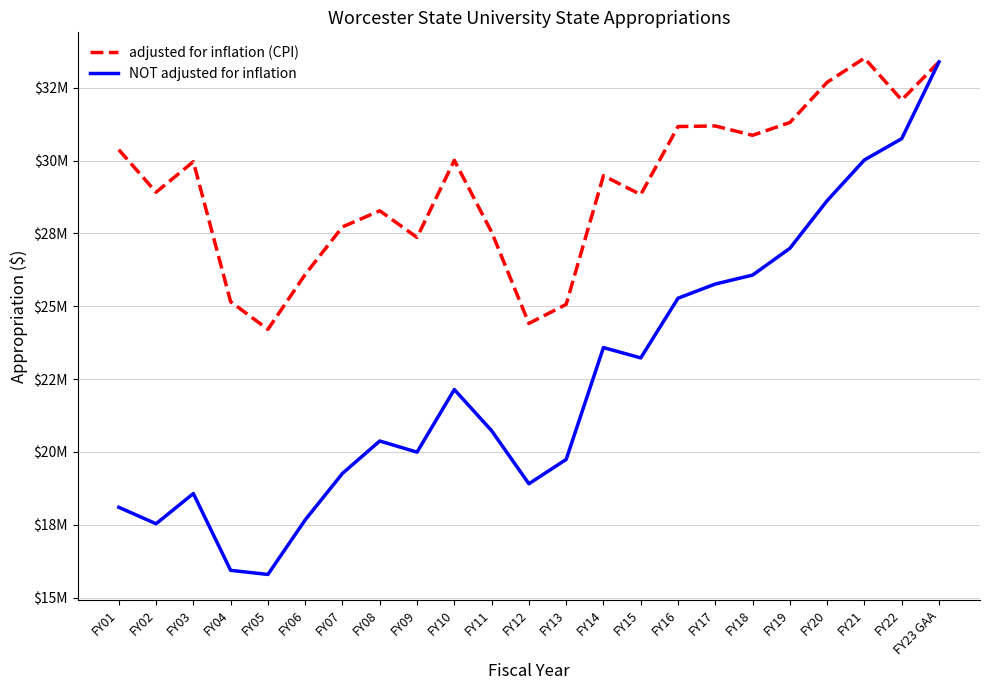

What is the total value across all series at FY18?

56937500